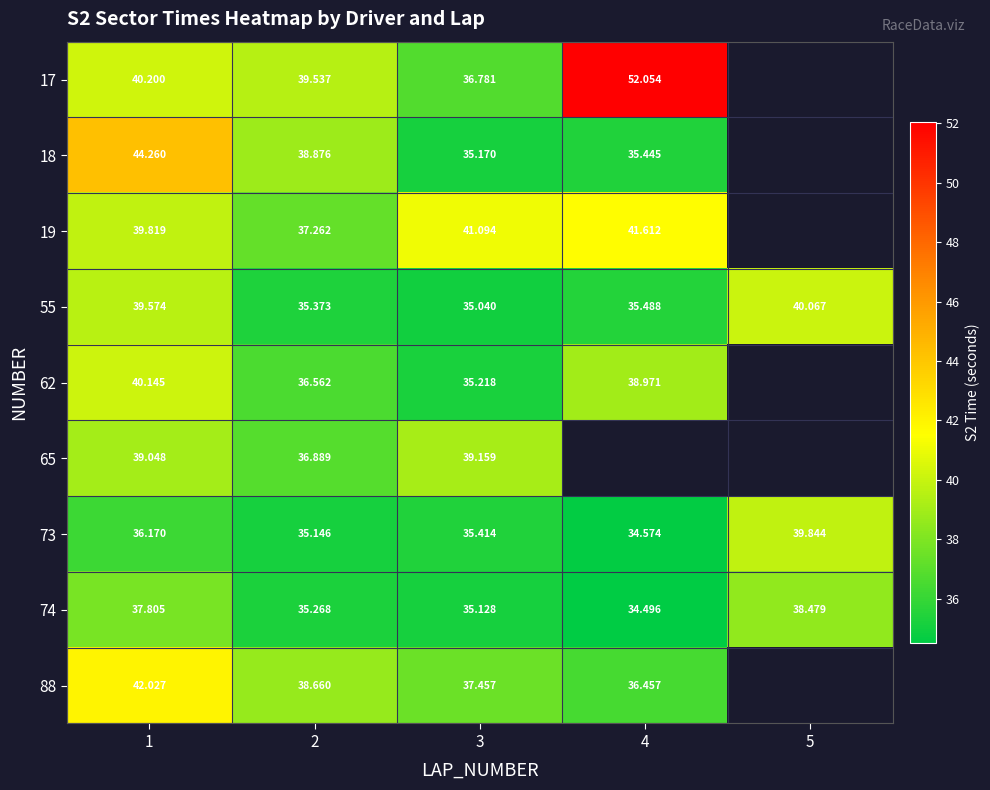

How many data points does each series have?

5